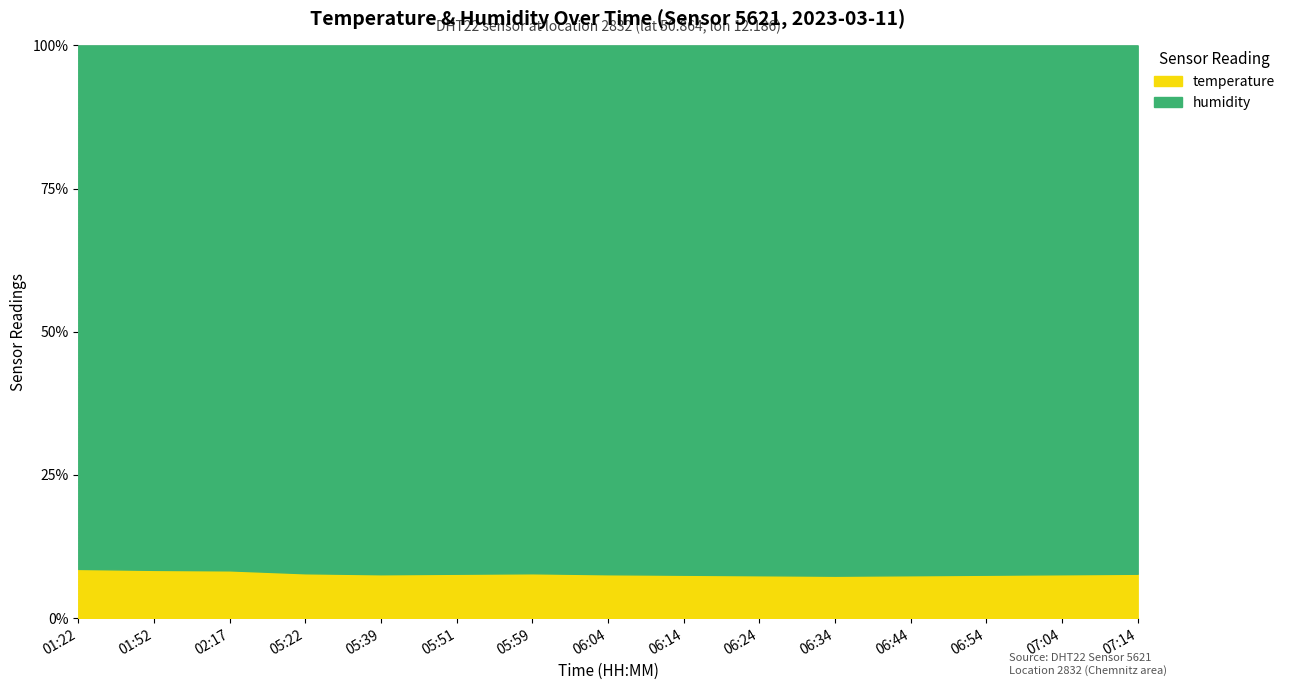

Rank the categories by temperature value from lowest to highest.

06:34, 06:24, 06:44, 06:14, 06:54, 05:39, 06:04, 07:04, 05:51, 07:14, 05:22, 05:59, 02:17, 01:52, 01:22